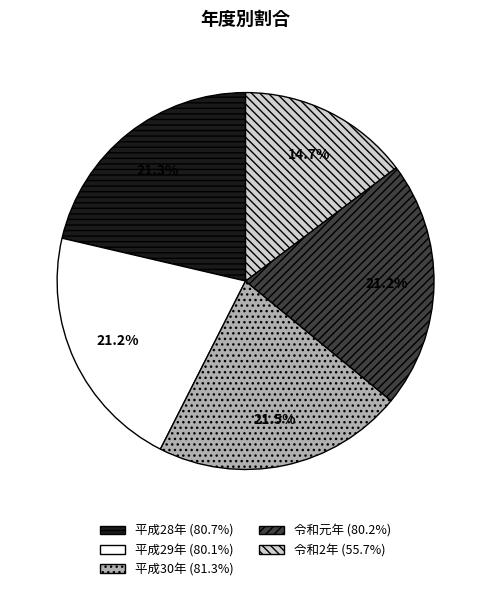

Do 令和元年 and 平成30年 together represent more than half of the pie?

No